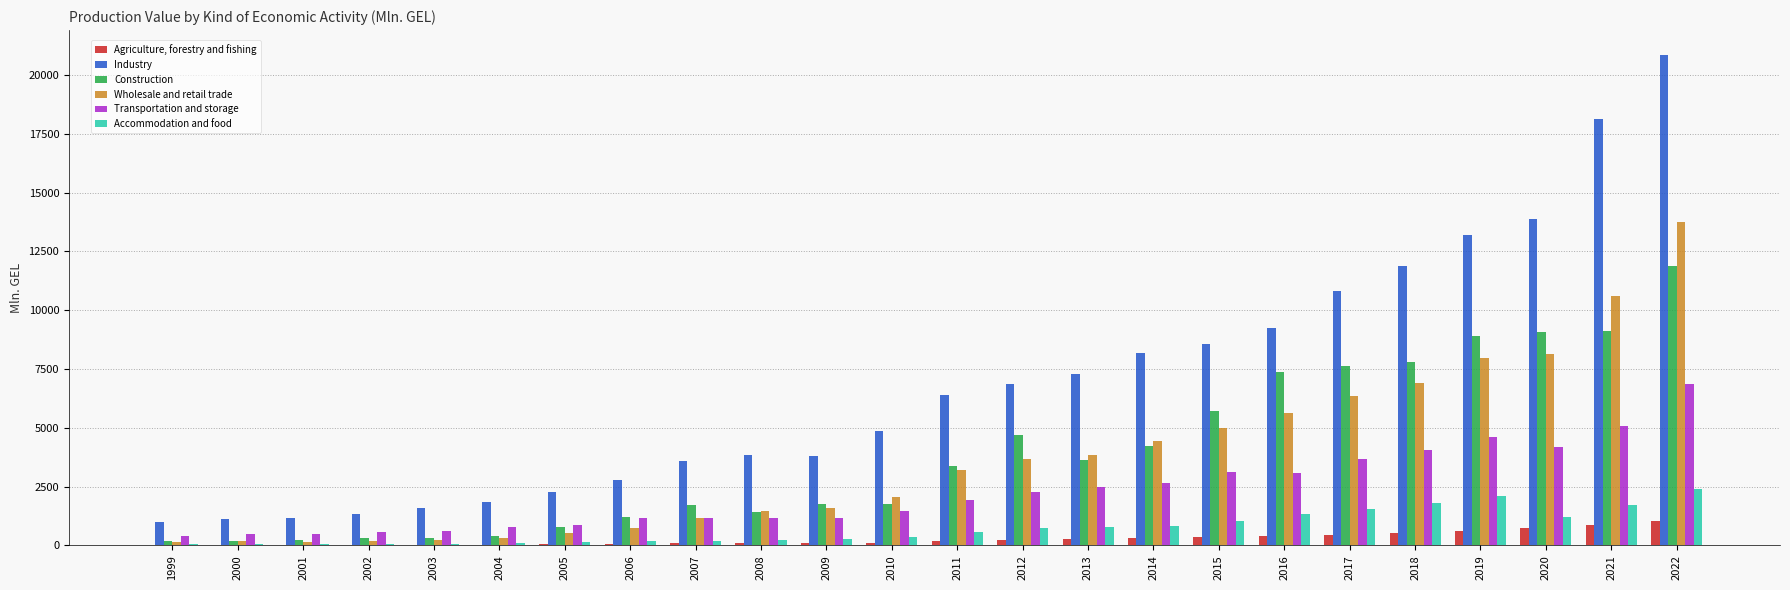

How many series are shown in this chart?

6